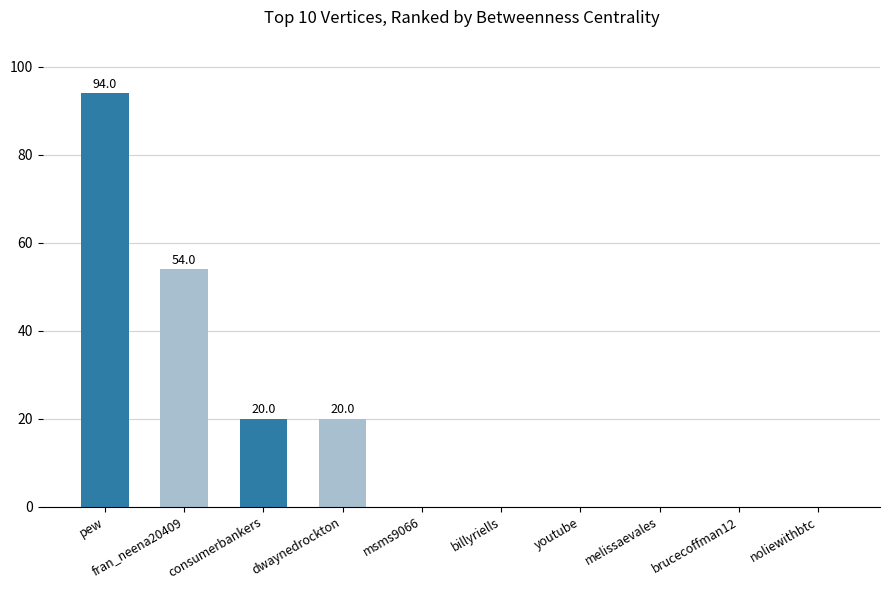

Reading right to left, what are all the values shown in this chart?

noliewithbtc=0	brucecoffman12=0	melissaevales=0	youtube=0	billyriells=0	msms9066=0	dwaynedrockton=20	consumerbankers=20	fran_neena20409=54	pew=94